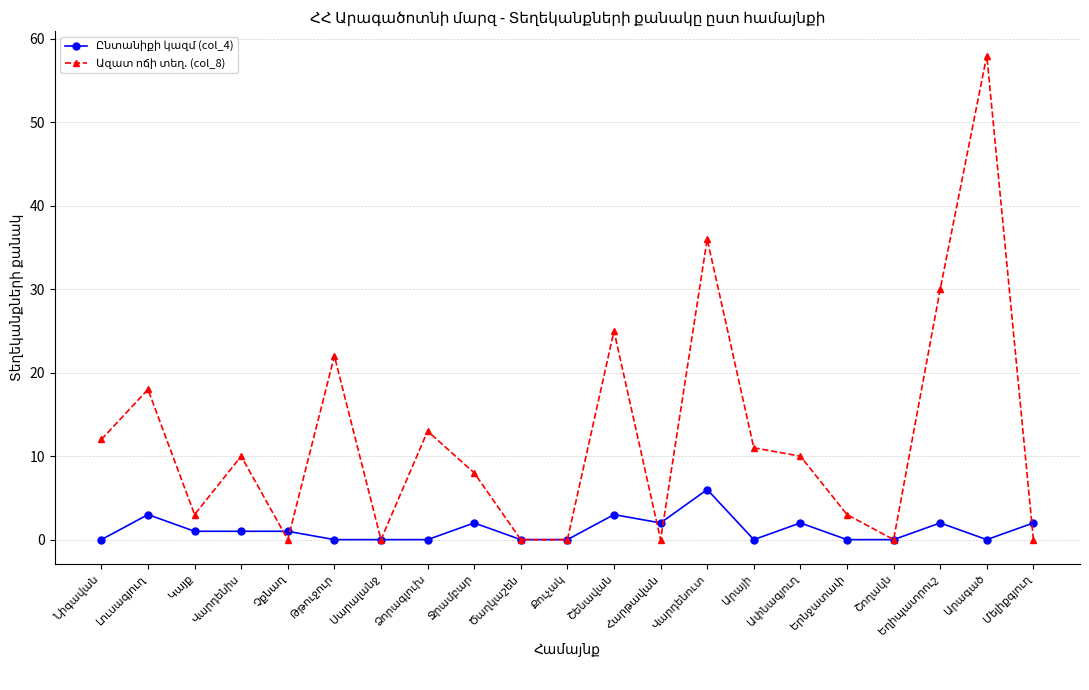

The Ընտանիքի կազմ (col_4) series shows 5 at Շենավան. True or false?

False